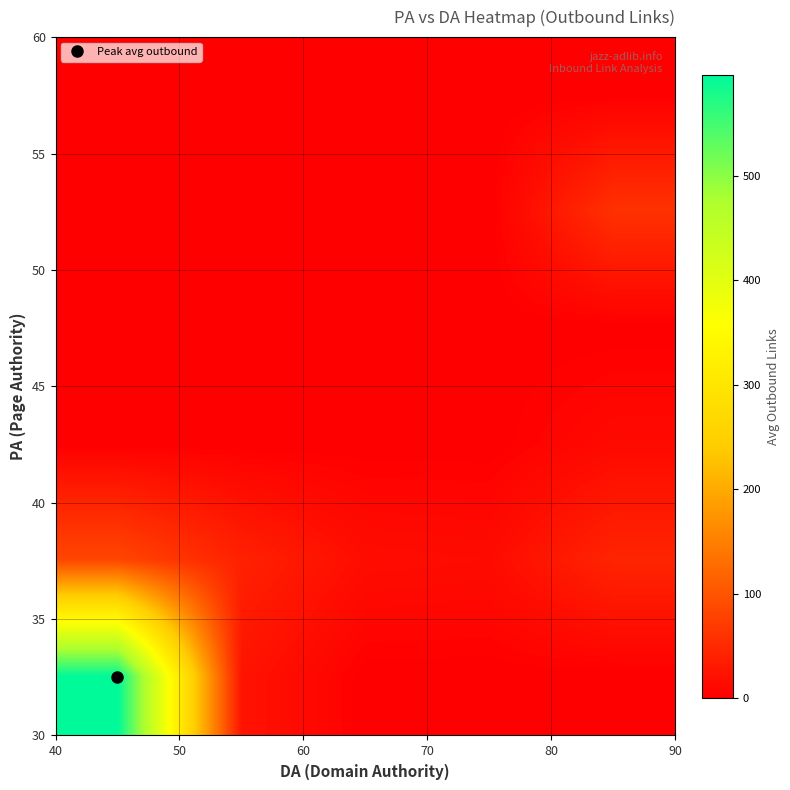

At how many categories does at least one series exceed 83?

1